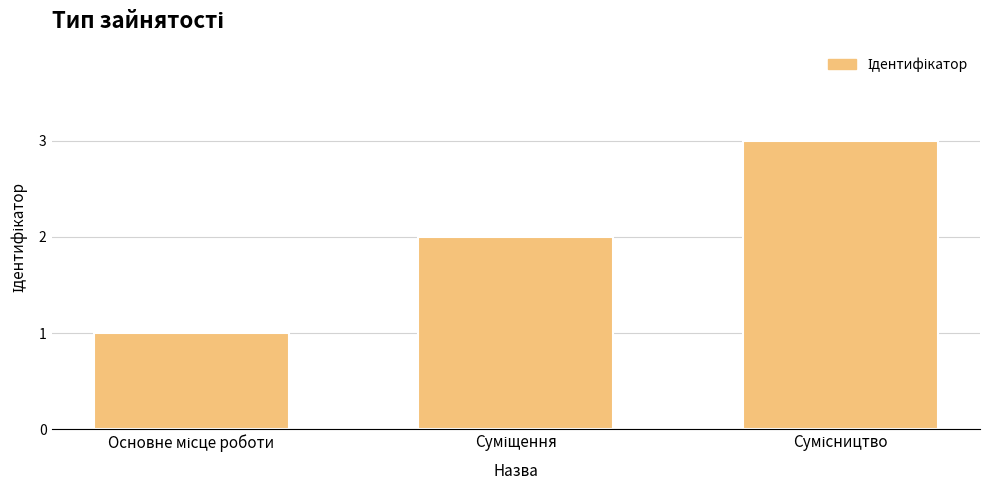

What is the sum of all values?

6